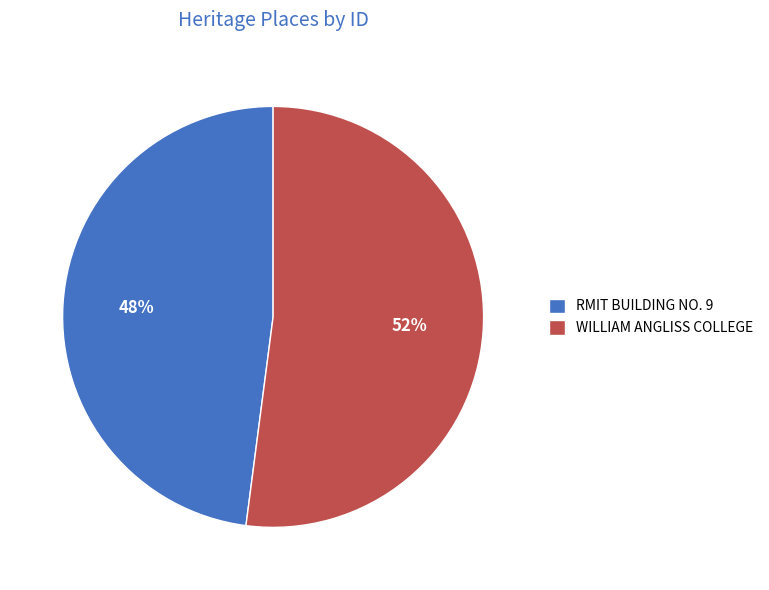

Rank the categories by value from highest to lowest.

WILLIAM ANGLISS COLLEGE, RMIT BUILDING NO. 9